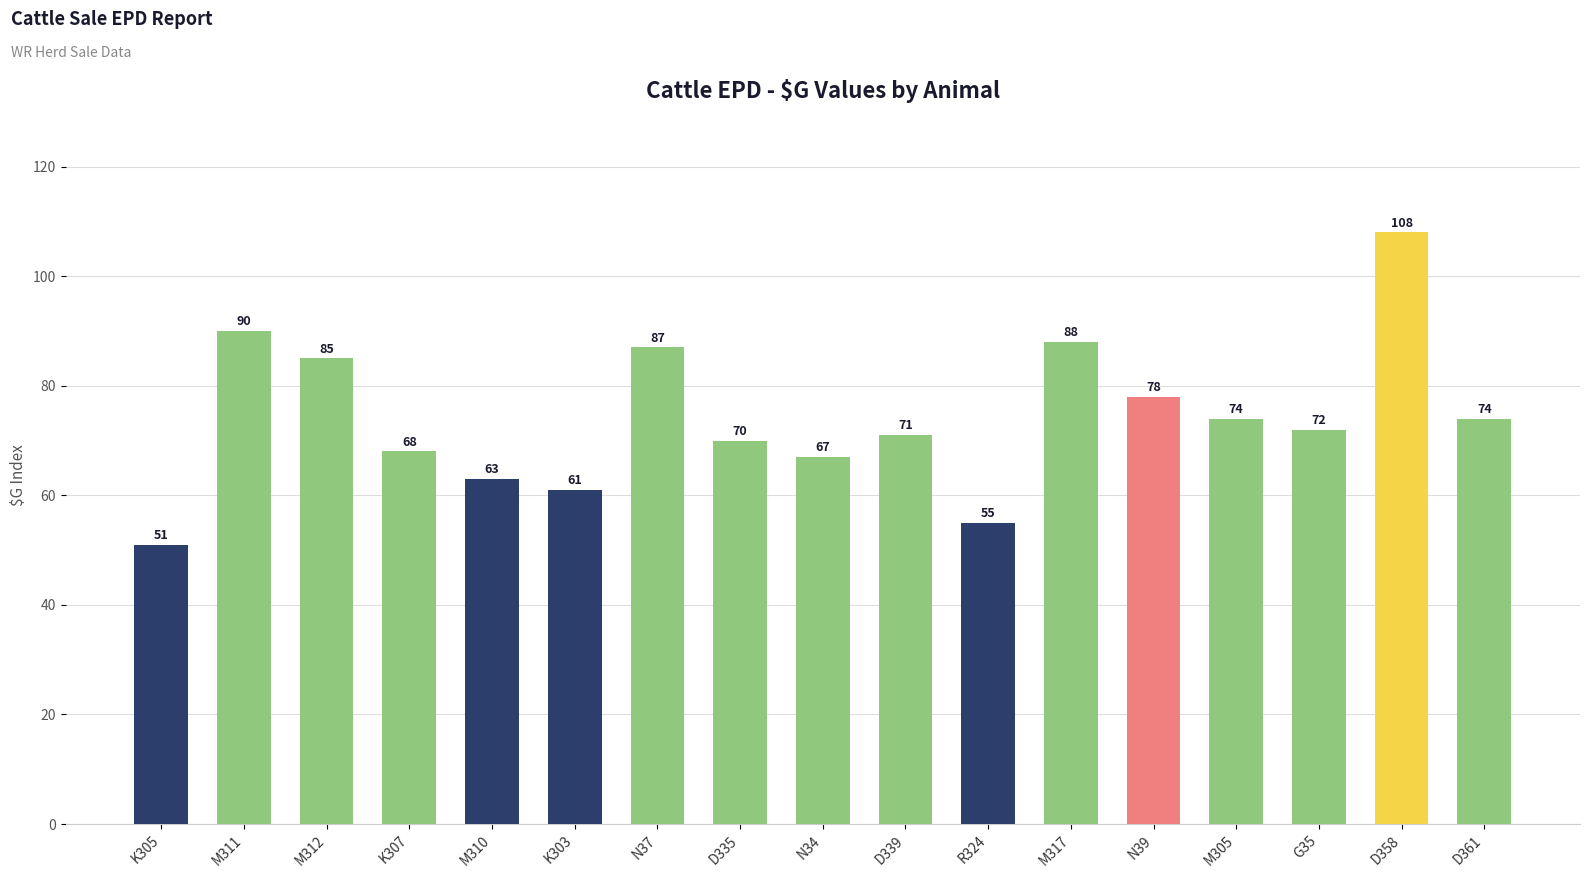

What is the average value?

74